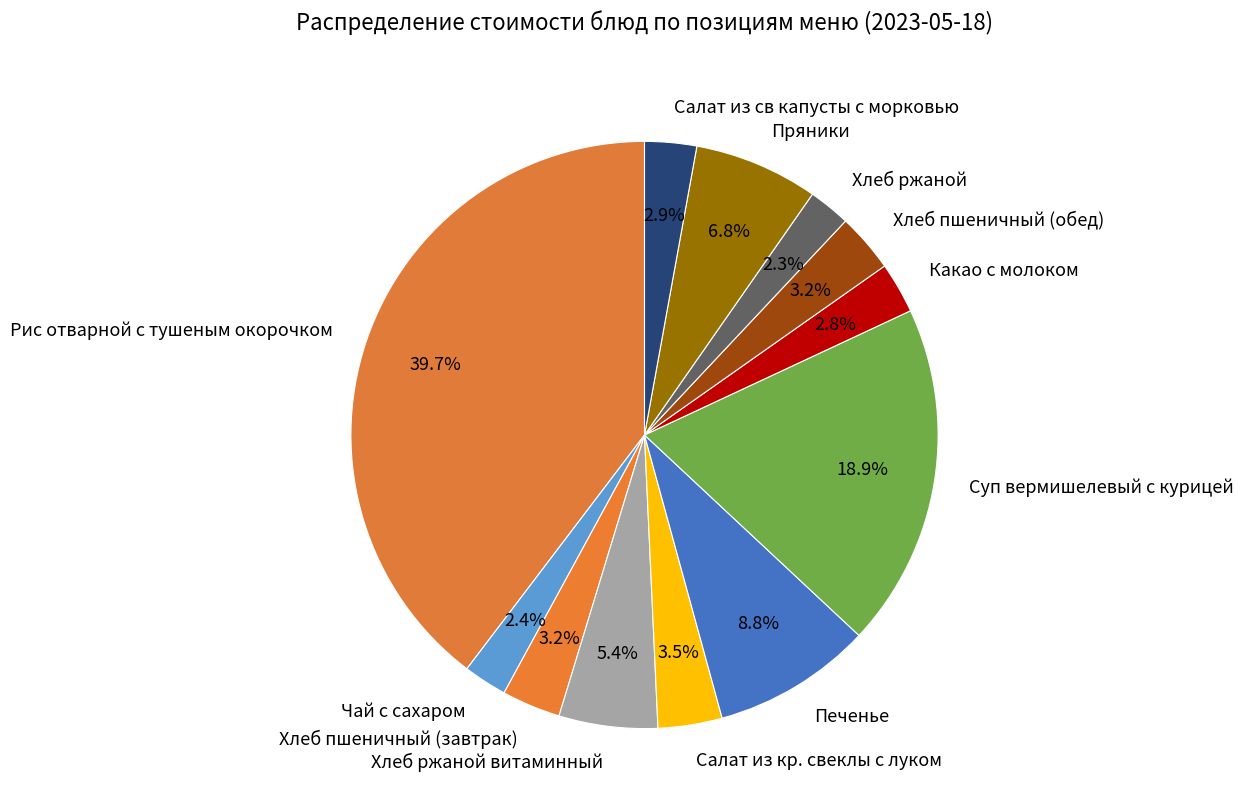

What is the total percentage of Печенье and Хлеб пшеничный (обед)?

12.0%